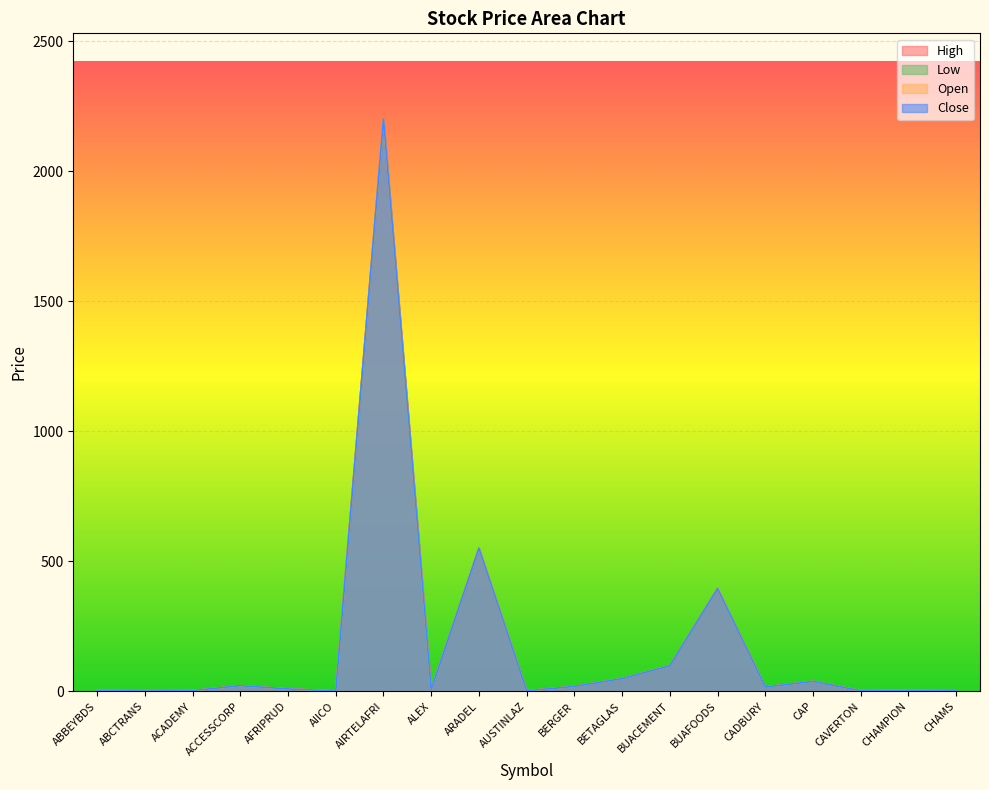

At AIRTELAFRI, list the series in order from largest to smallest.

High, Low, Open, Close